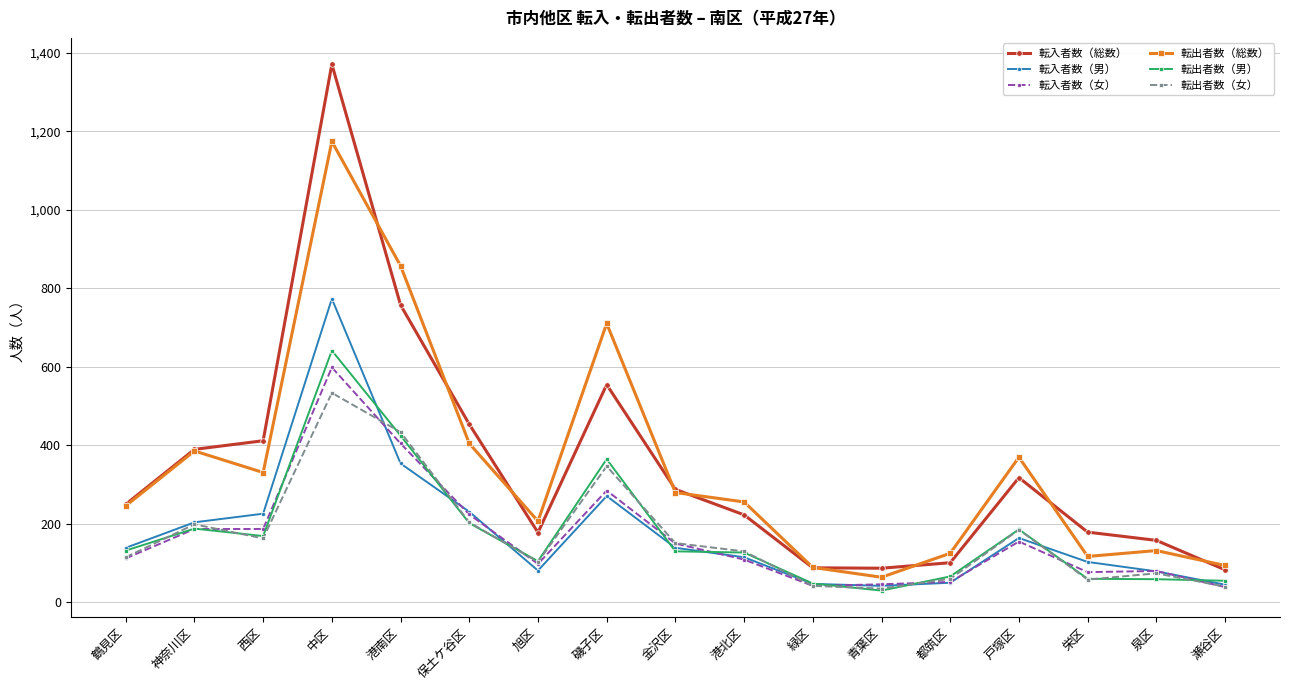

At which category does 転出者数（女） reach its first local valley?

西区